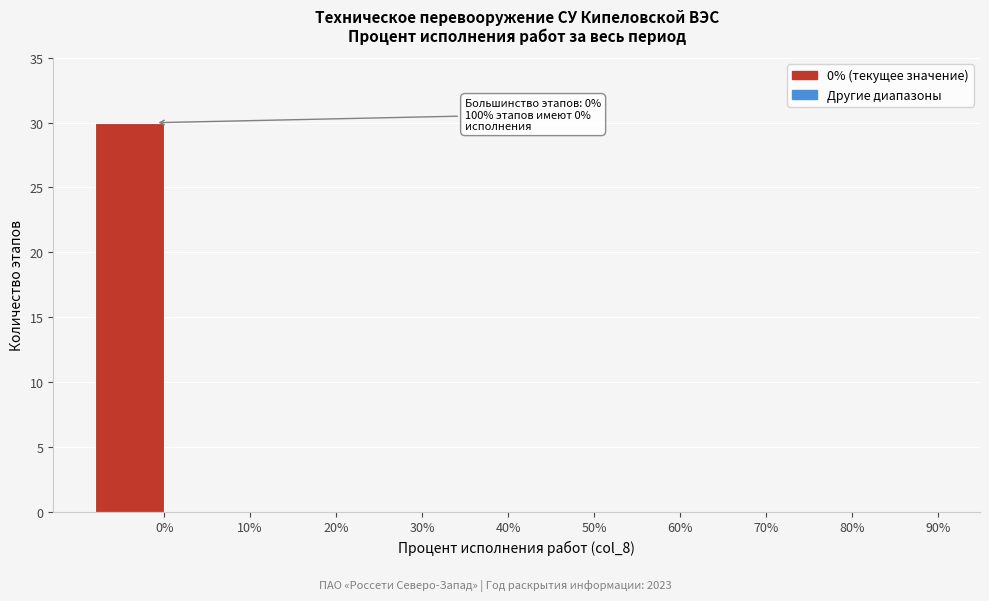

Reading left to right, extract all data points from this chart.

0%=30	10%=0	20%=0	30%=0	40%=0	50%=0	60%=0	70%=0	80%=0	90%=0